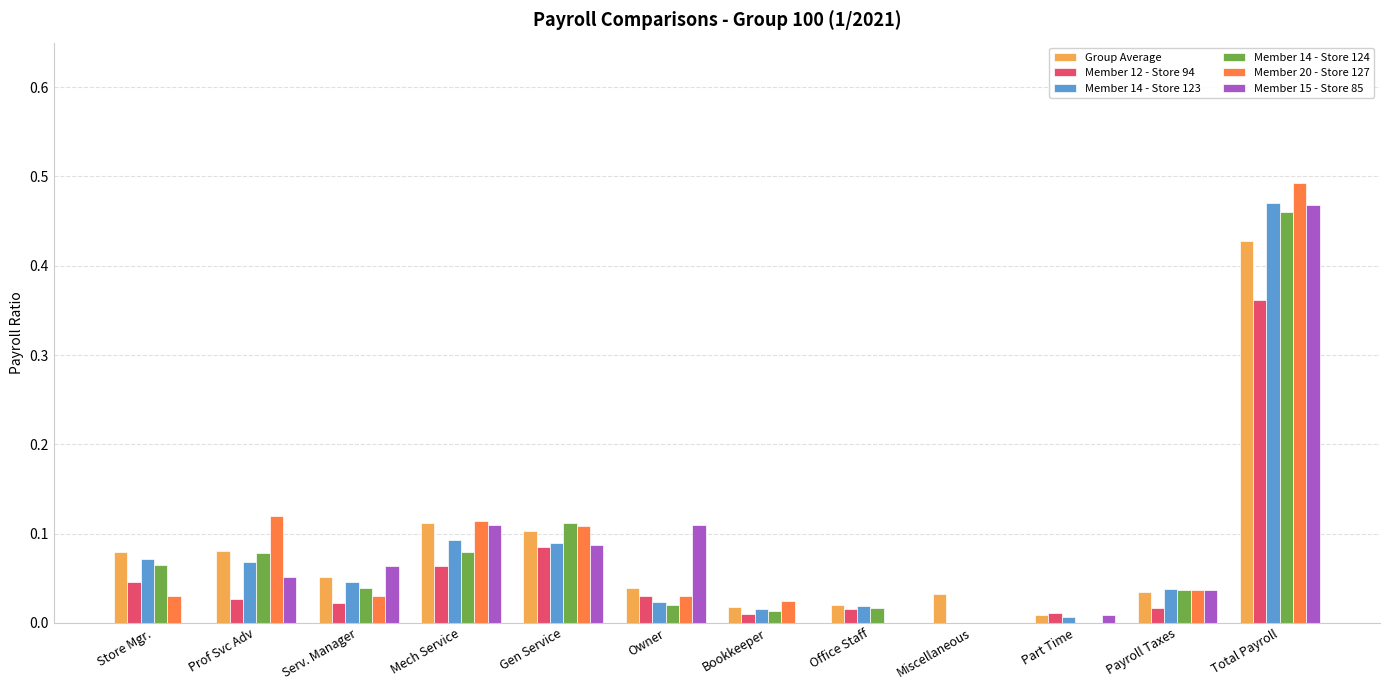

At which category is the sum across all series the highest?

Total Payroll